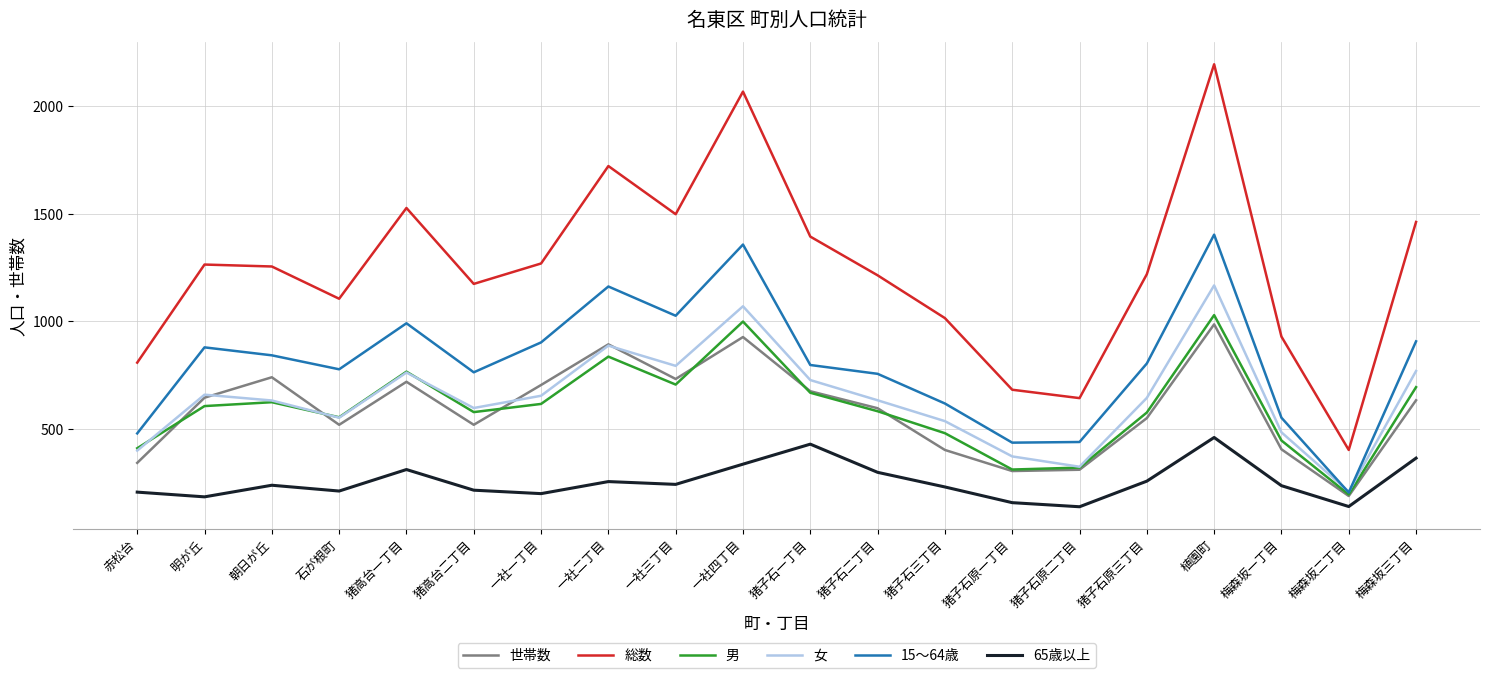

Is the value of 女 at 猪高台二丁目 greater than the value of 男 at 猪子石原一丁目?

Yes